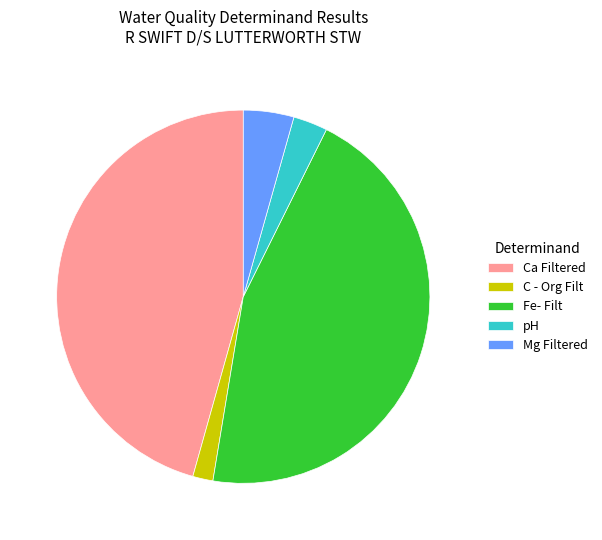

How many segments does this pie chart have?

5